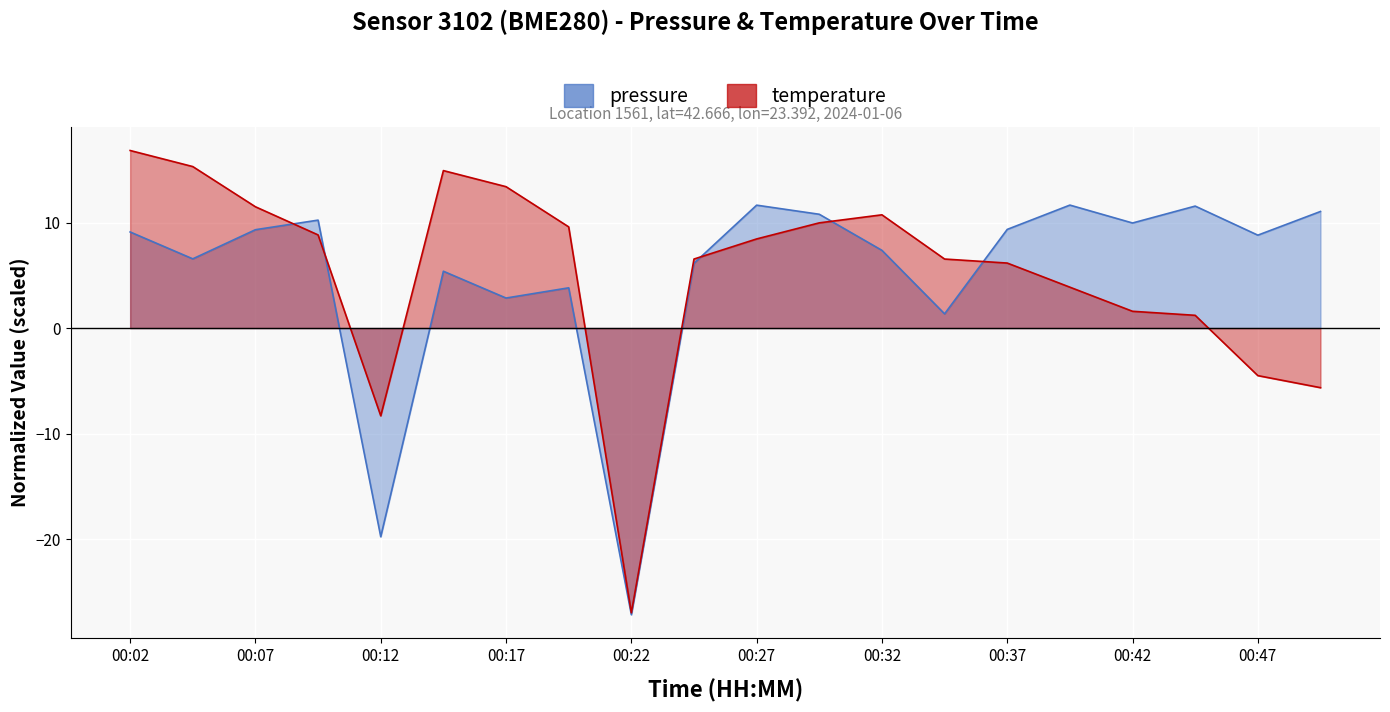

What is the total value across all series at 00:32?

18.1